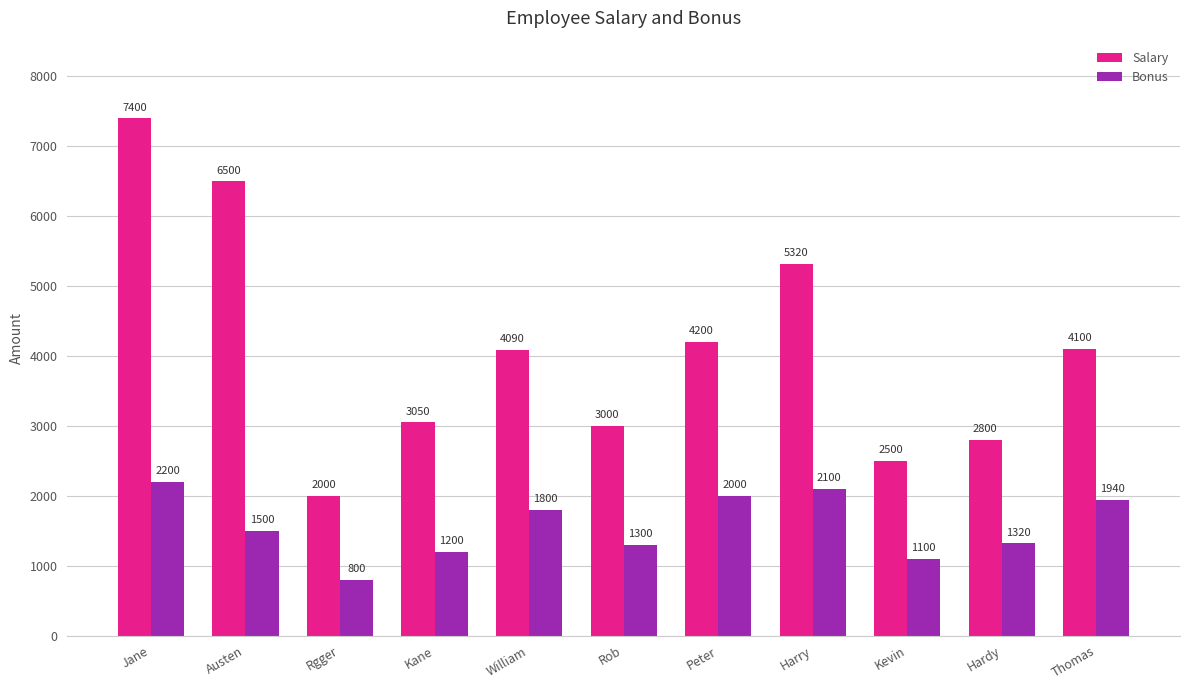

What is the maximum value for Salary?

7400